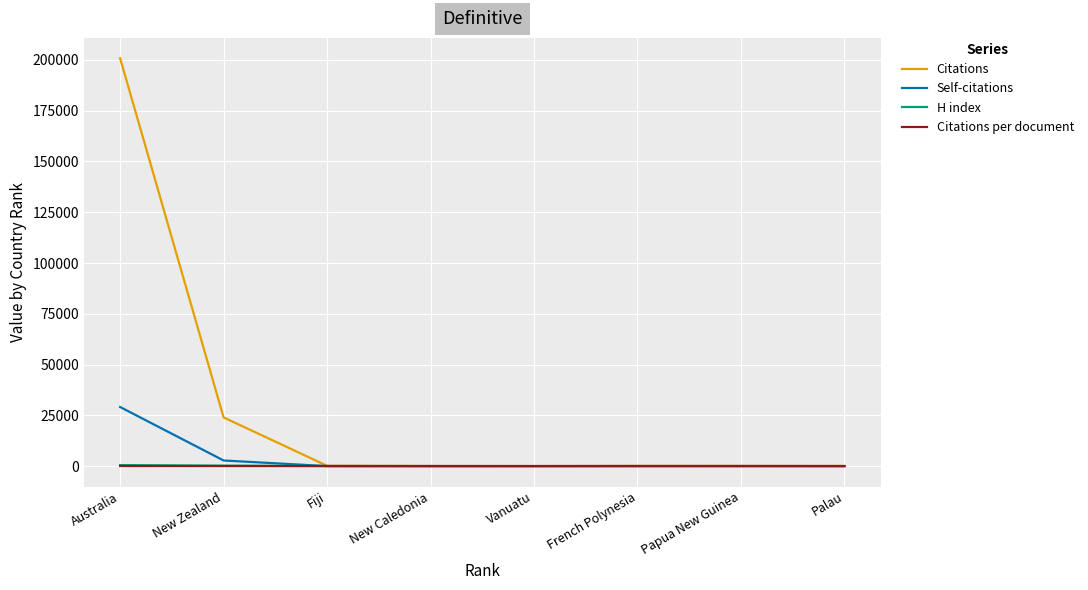

In H index, how many points are lower than both neighbors (excluding endpoints)?

1